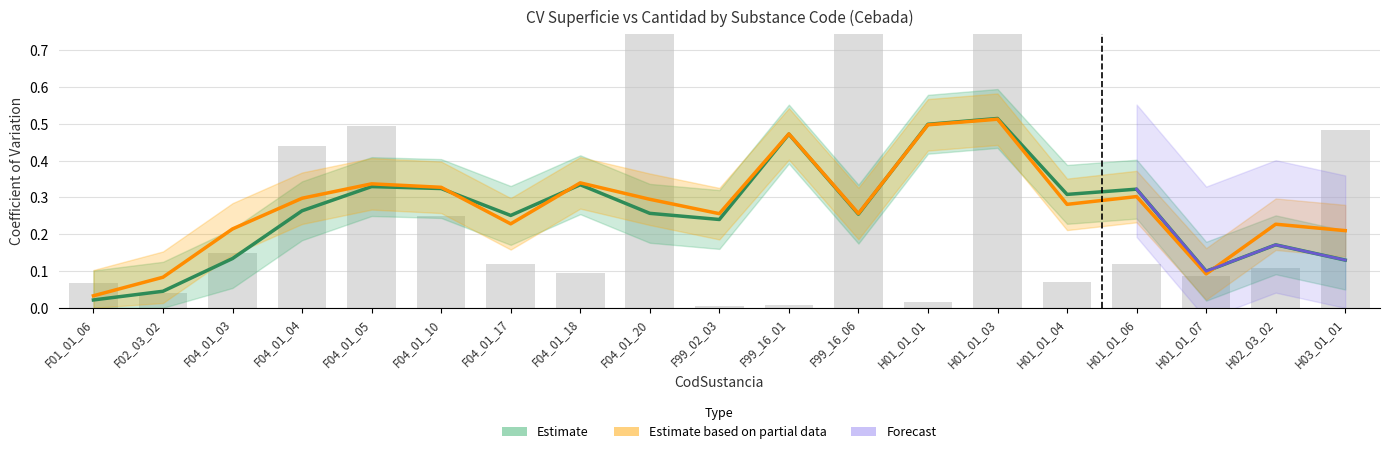

What is the sum of all Partial Estimate (CV Q) values?

5.3